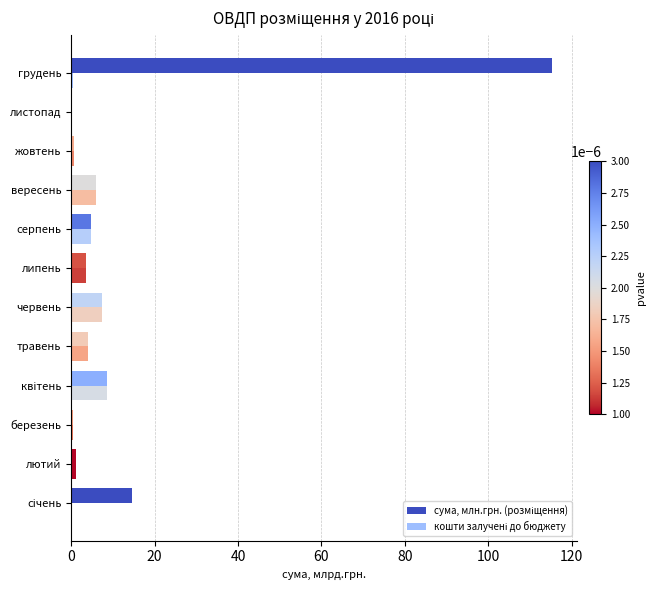

Reading right to left, transcribe all the data shown in this chart.

сума, млн.грн. (розміщення): 115.4	0.0	0.6	5.9	4.7	3.5	7.4	4.0	8.6	0.5	1.1	14.5
кошти залучені до бюджету: 0.5	0.0	0.6	5.9	4.7	3.5	7.4	4.0	8.6	0.5	1.1	0.3